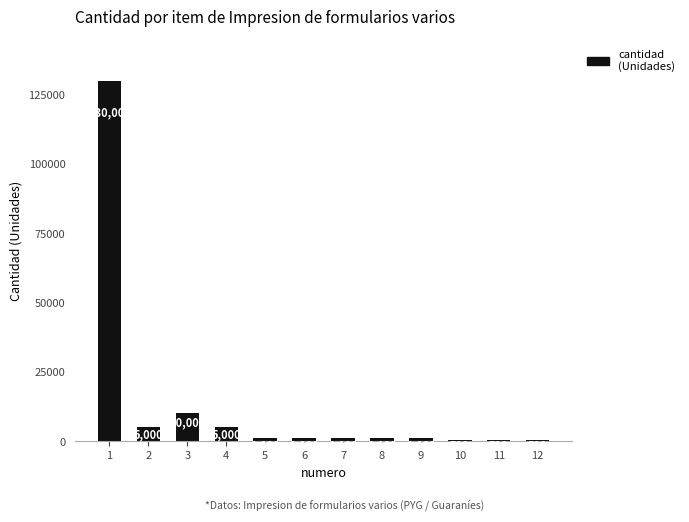

Which has a higher value, 8 or 2?

2